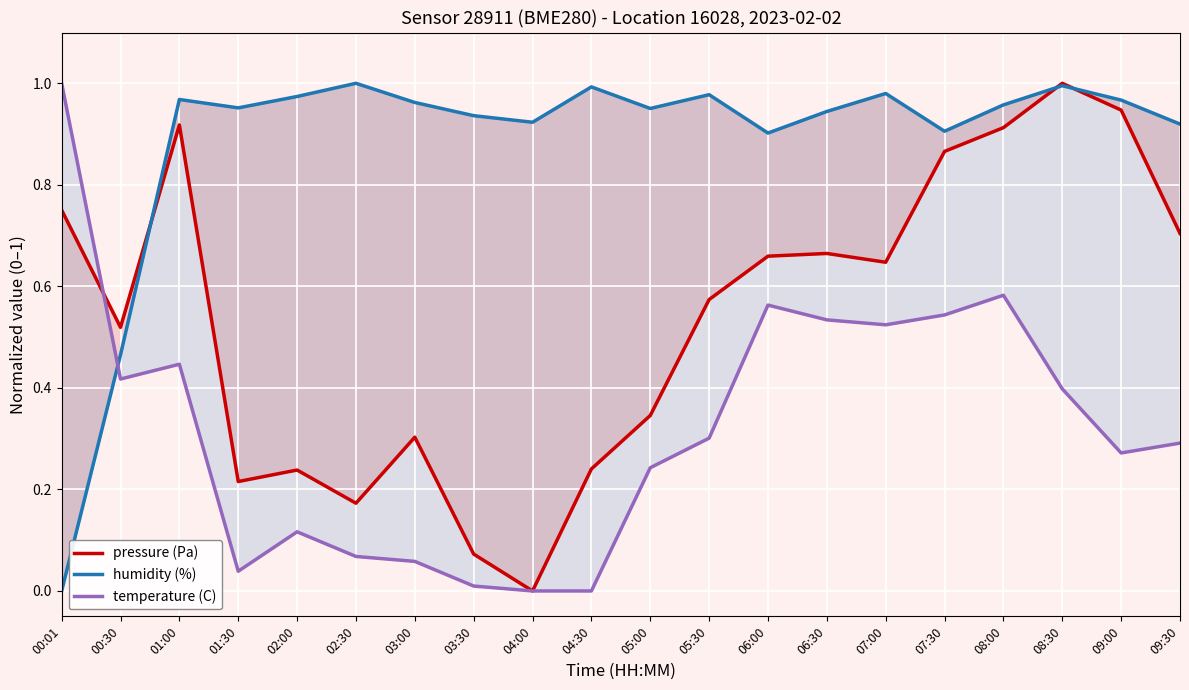

Reading left to right, what are all the values shown in this chart?

pressure (Pa): 0.8	0.5	0.9	0.2	0.2	0.2	0.3	0.1	0.0	0.2	0.3	0.6	0.7	0.7	0.6	0.9	0.9	1.0	0.9	0.7
humidity (%): 0.0	0.5	1.0	1.0	1.0	1.0	1.0	0.9	0.9	1.0	1.0	1.0	0.9	0.9	1.0	0.9	1.0	1.0	1.0	0.9
temperature (C): 1.0	0.4	0.4	0.0	0.1	0.1	0.1	0.0	0.0	0.0	0.2	0.3	0.6	0.5	0.5	0.5	0.6	0.4	0.3	0.3